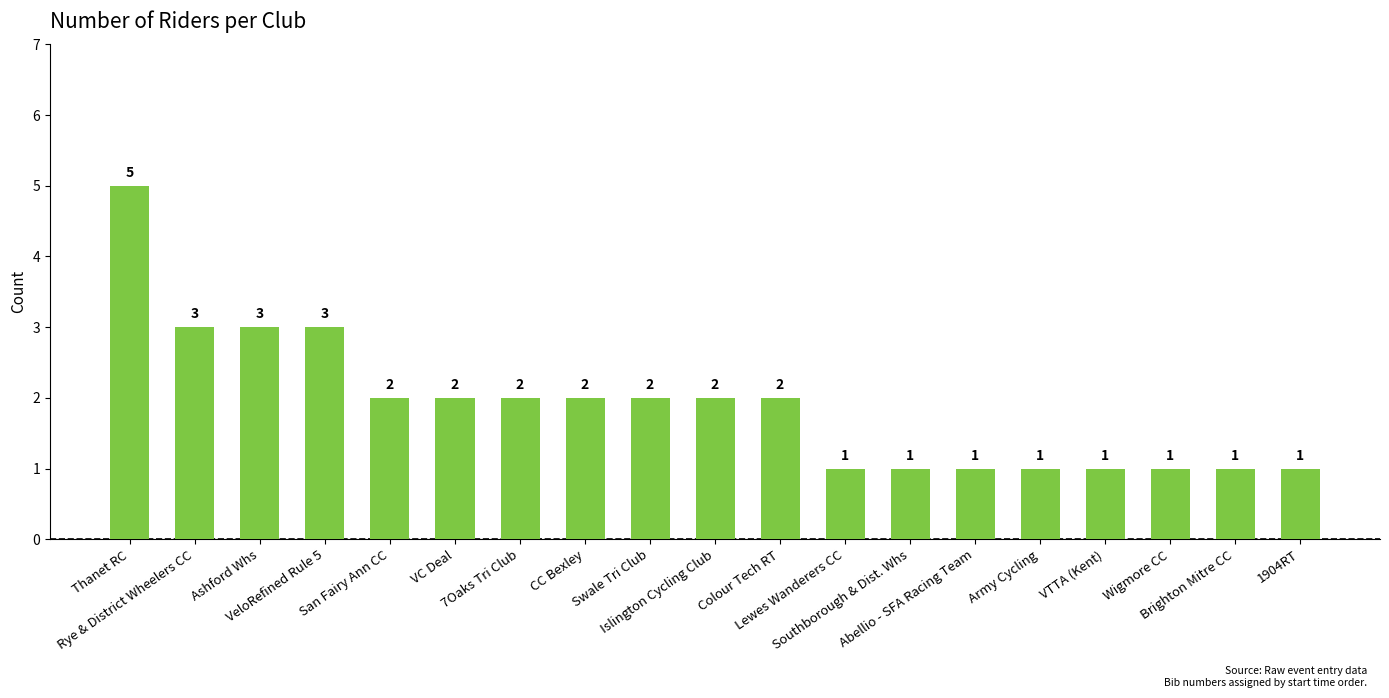

Is it true that the value at CC Bexley is 2?

True